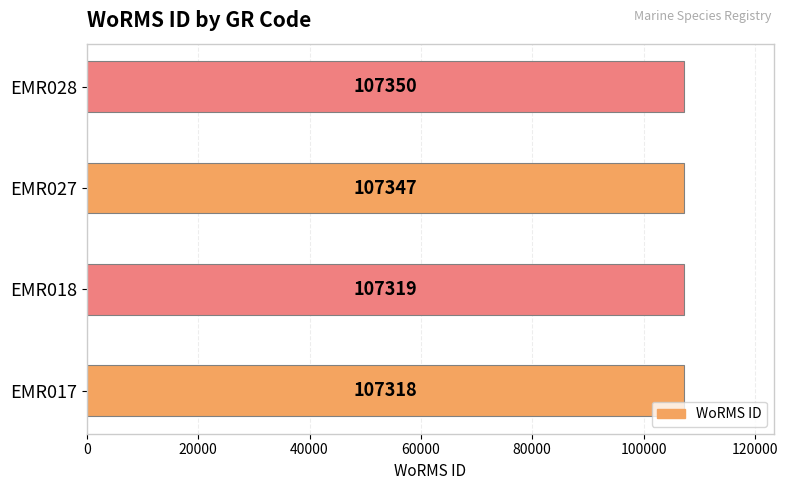

Which label corresponds to the largest value in the chart?

EMR028